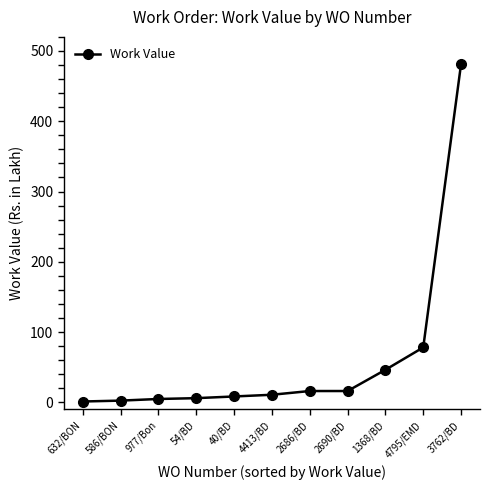

What is the average value?

61.1